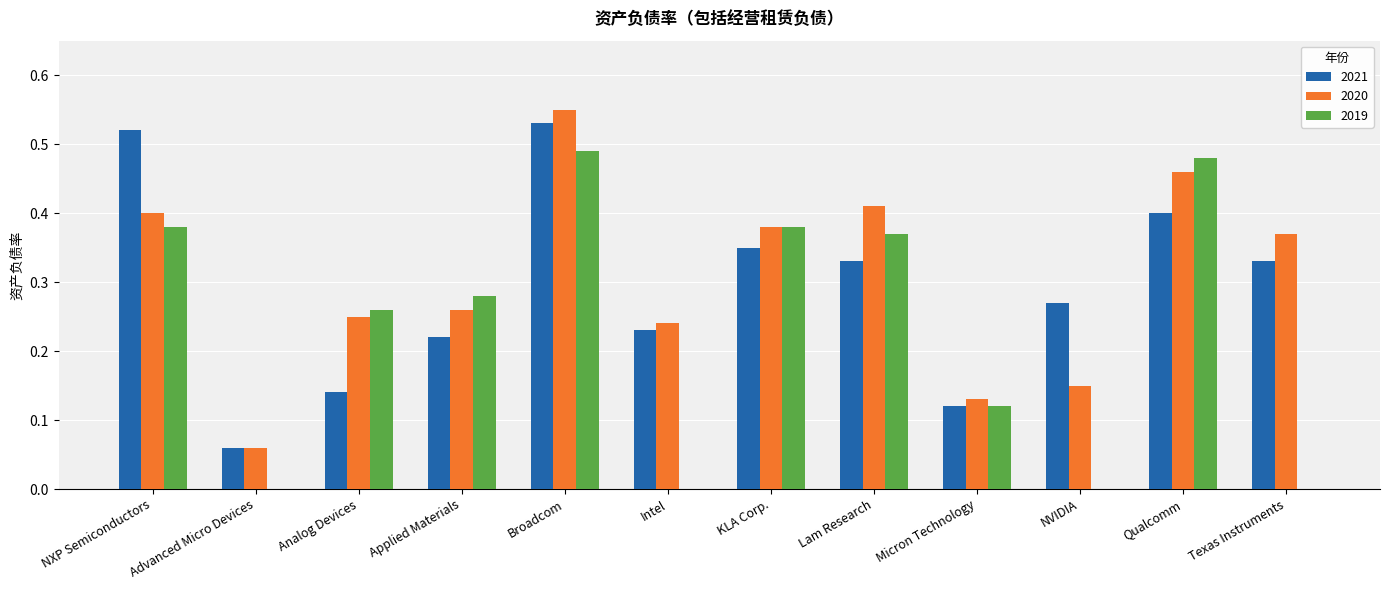

Between NXP Semiconductors and Micron Technology, which series saw the biggest shift?

2021